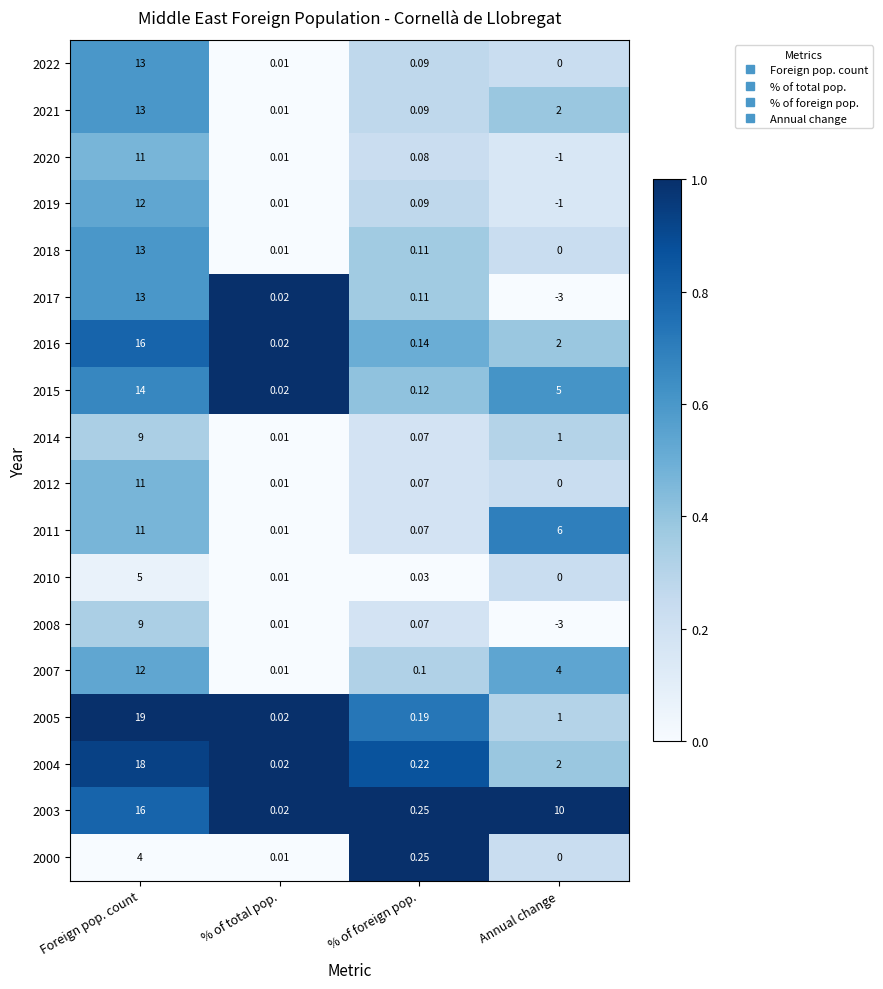

Where is 2003 nearest to the value 8?

Annual change